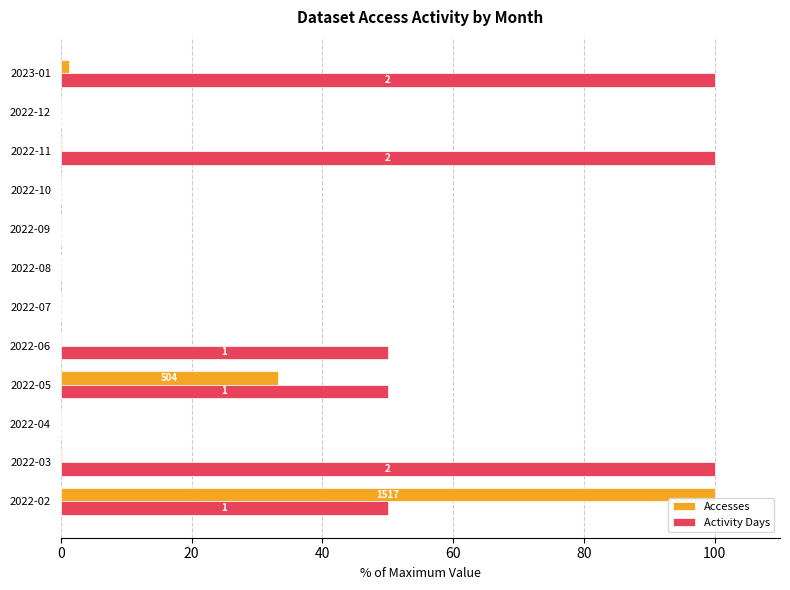

What is the average value of the Activity Days series?

37.5